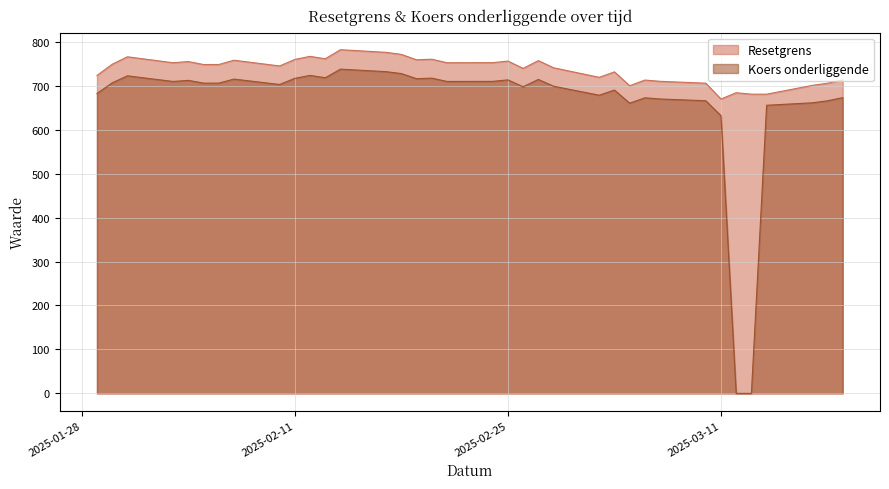

The Koers onderliggende series shows 673.1 at 2025-03-19. True or false?

True